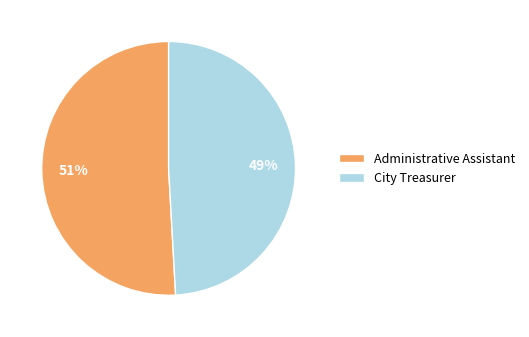

Which has a higher value, Administrative Assistant or City Treasurer?

Administrative Assistant